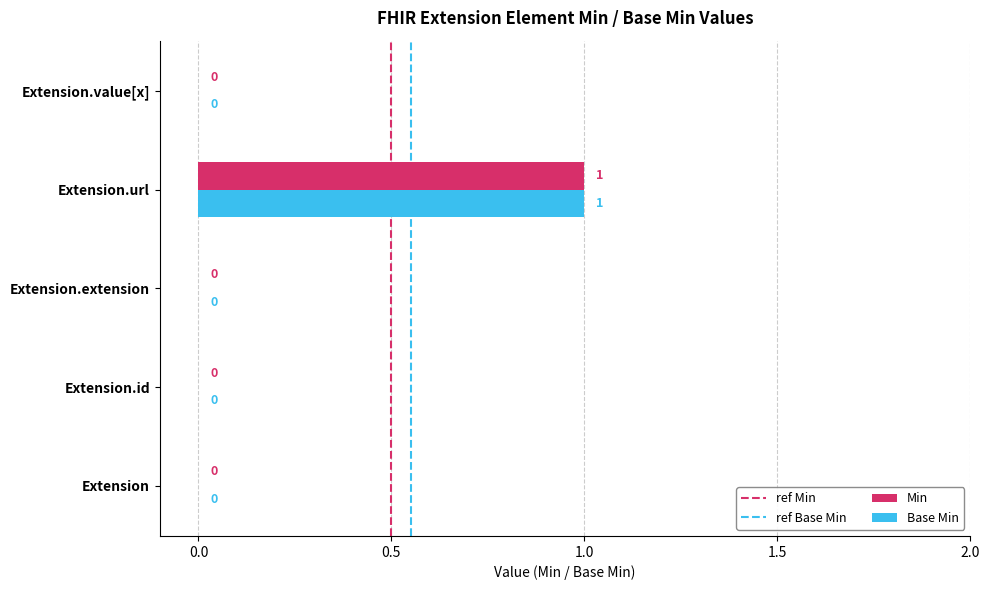

At which category is the sum across all series the highest?

Extension.url